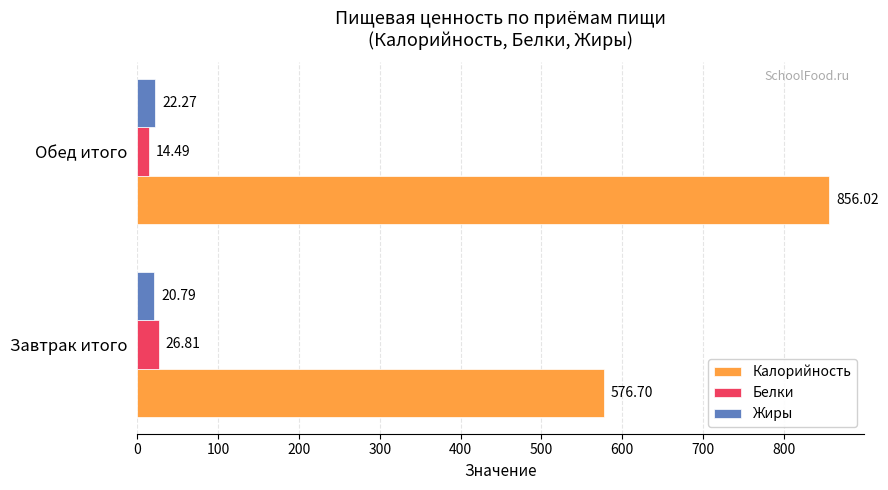

At which label is Жиры closest to 21?

Завтрак итого